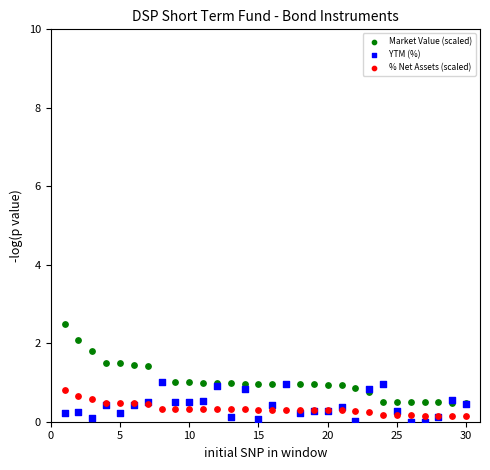

Which series has the largest Y range (max minus min)?

Market Value (scaled)